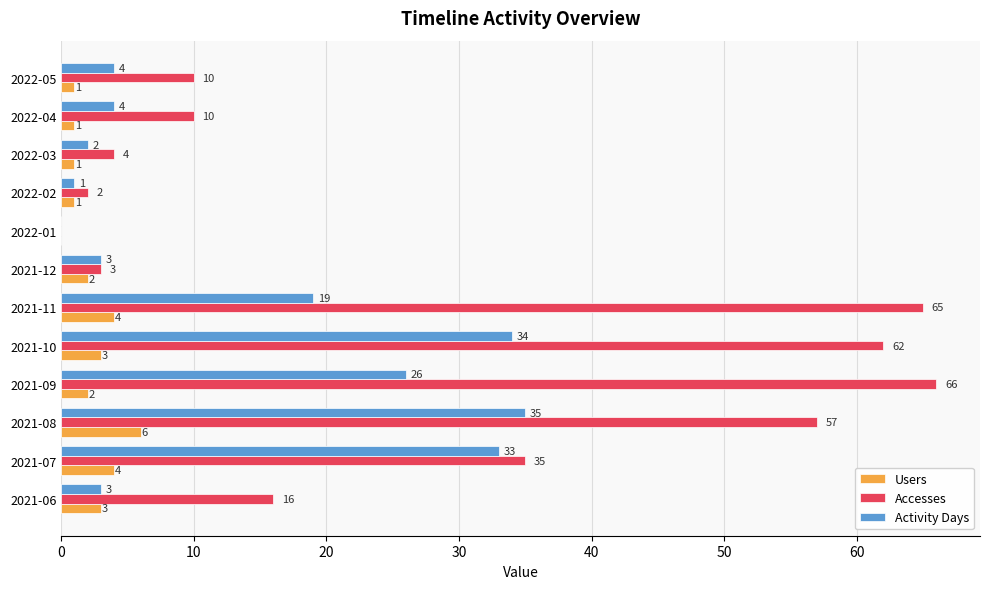

What is the sum of all Users values?

28